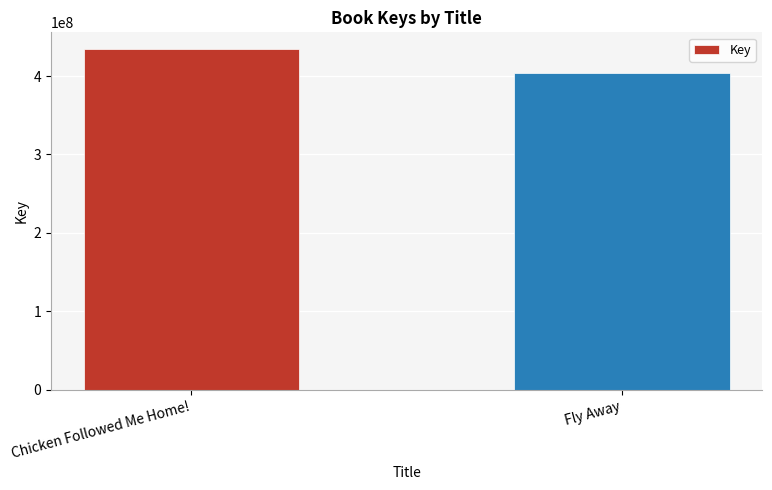

At which label is the value closest to 419038355?

Fly Away